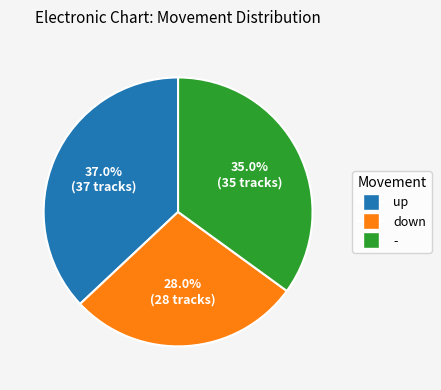

Count the number of slices in the pie.

3